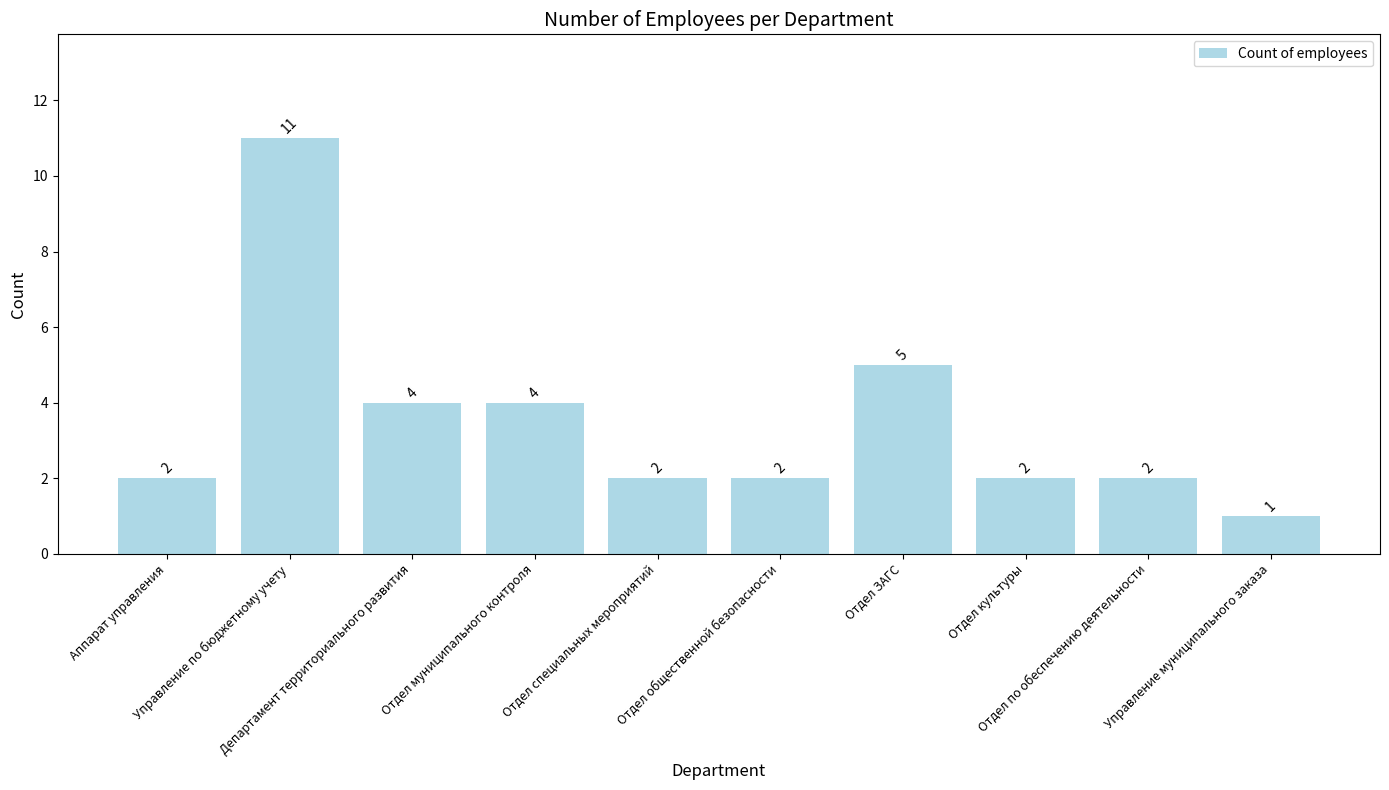

What is the difference between the maximum and minimum values?

10